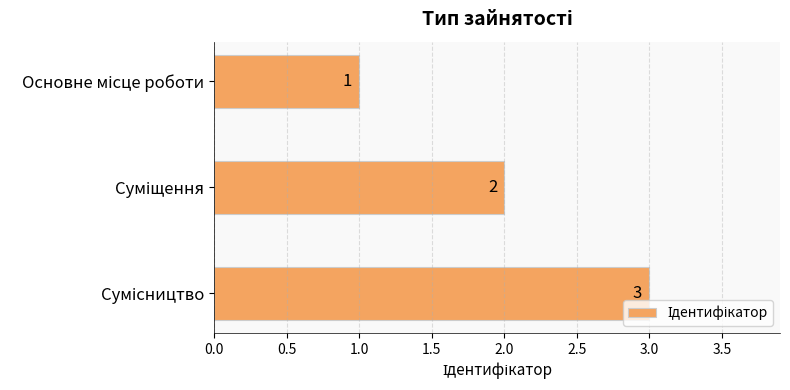

What is the maximum value shown in the chart?

3